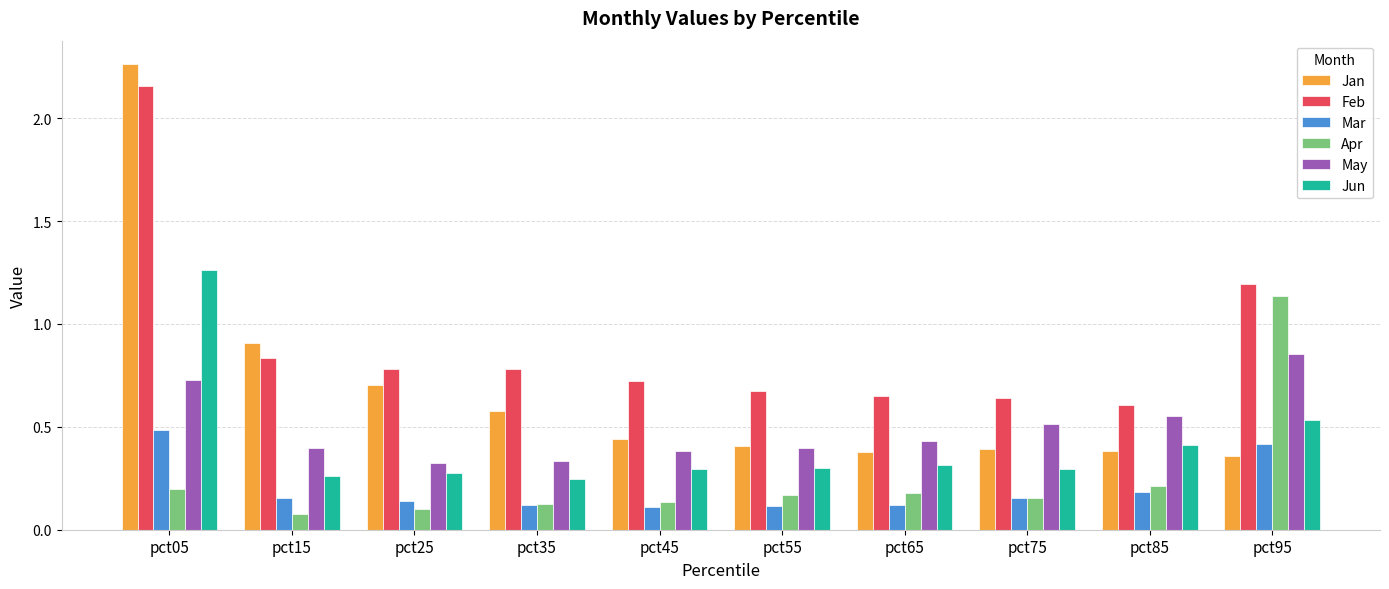

What is the sum of all Jan values?

6.8